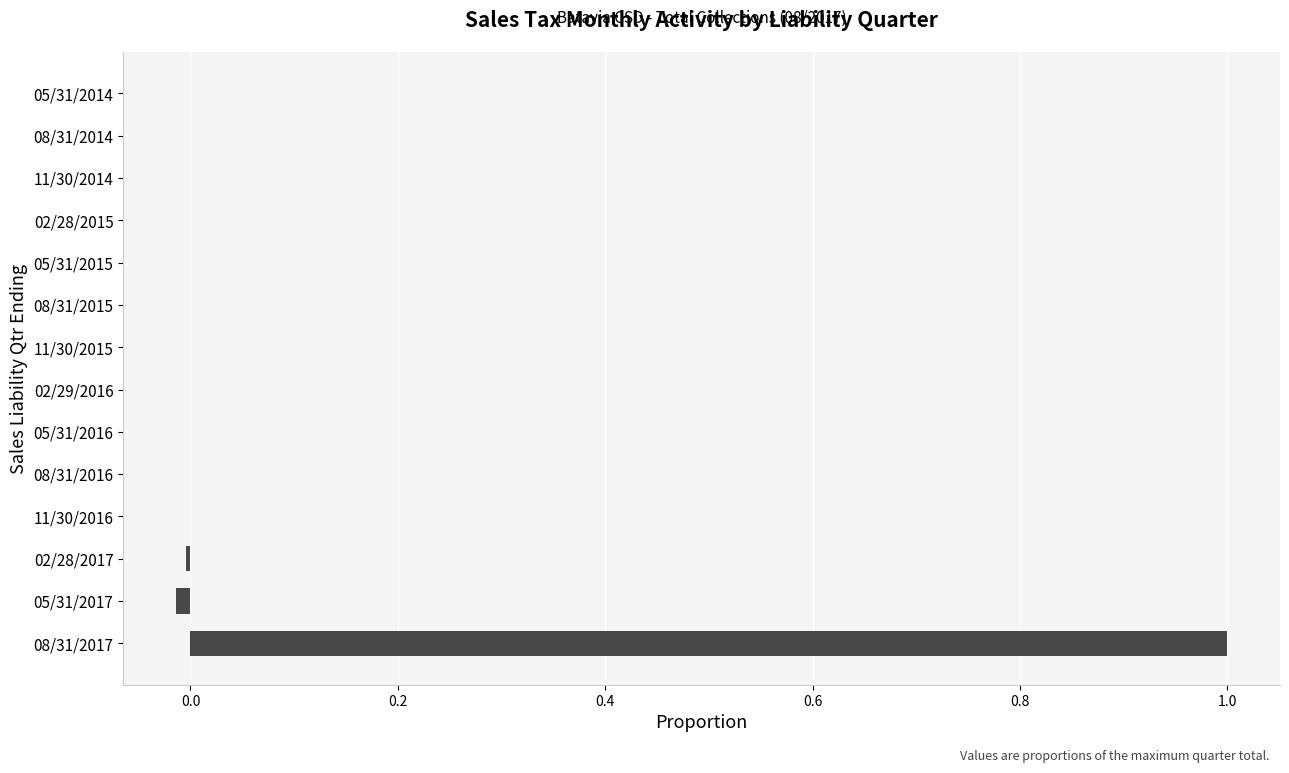

What is the greatest value displayed?

1.0